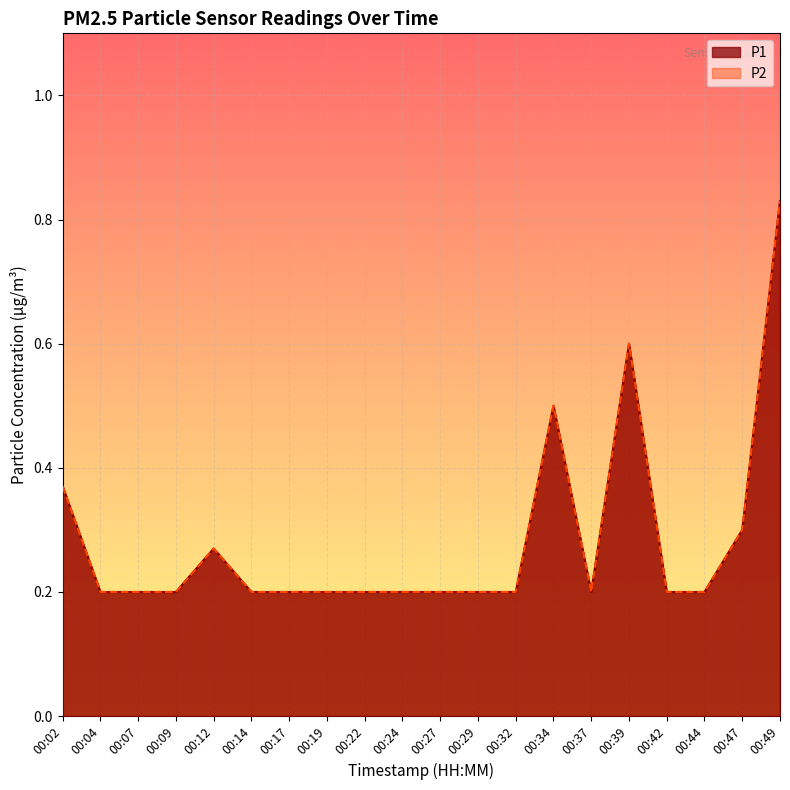

Is it true that P2 equals 0.3 at 00:14?

False